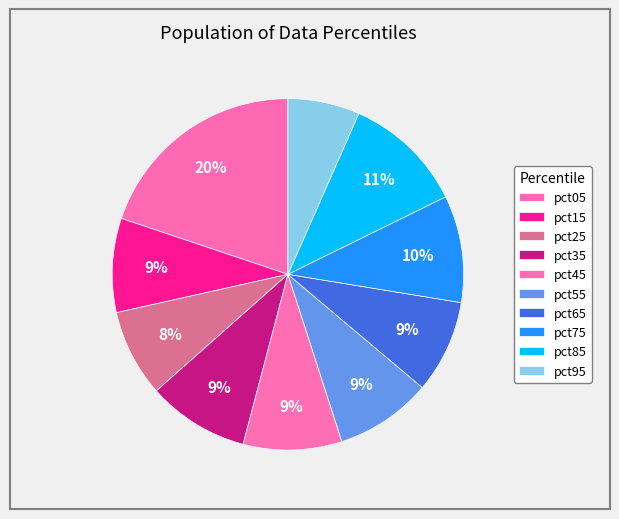

Do pct65 and pct35 together represent more than half of the pie?

No